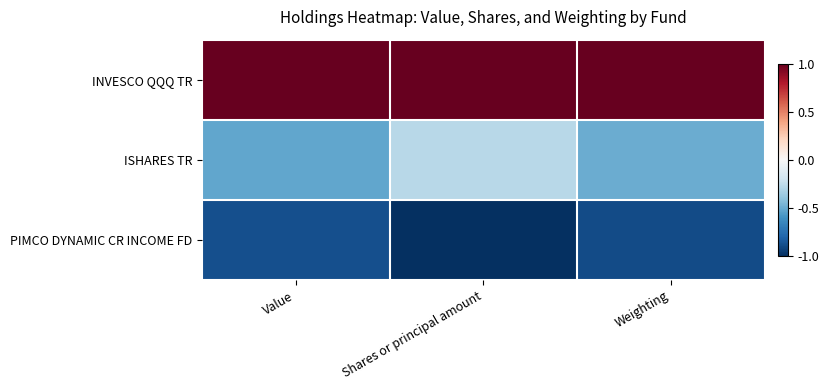

What is the difference between the highest and lowest values at Weighting?

1.9